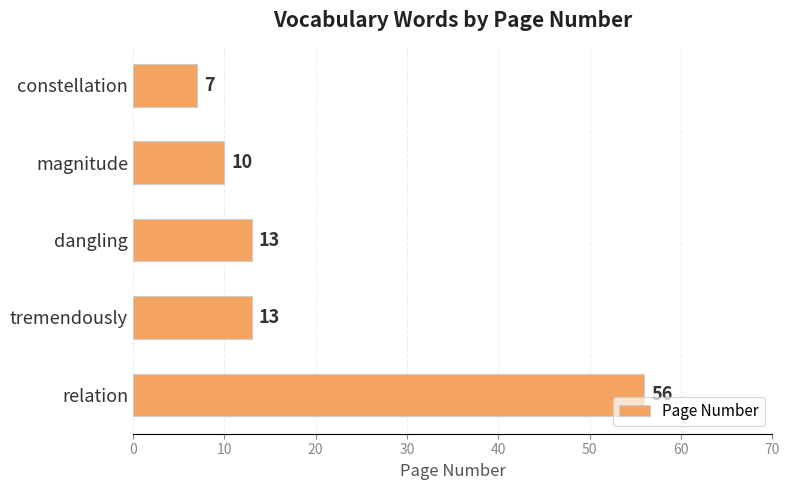

What value does the data have at tremendously, to the nearest 10?

10